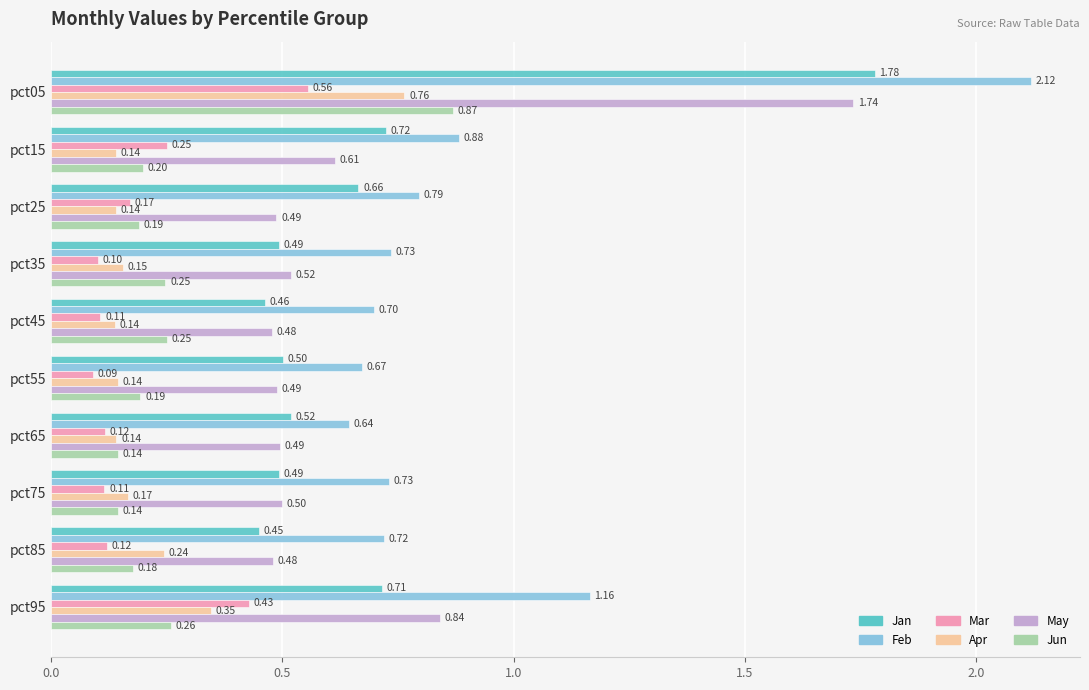

Which series has the largest total across all categories?

Feb